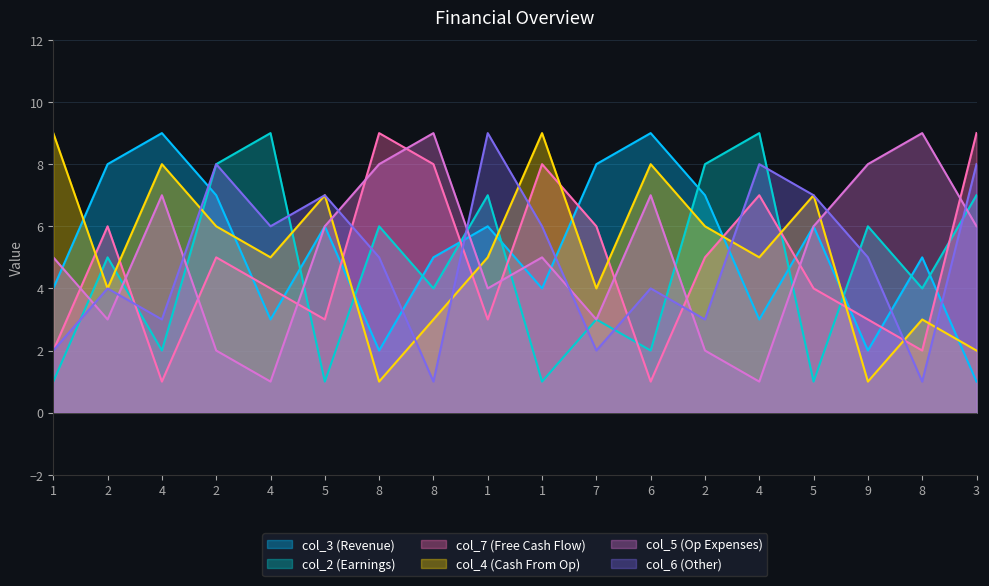

How many values in the col_5 series are below 6?

9